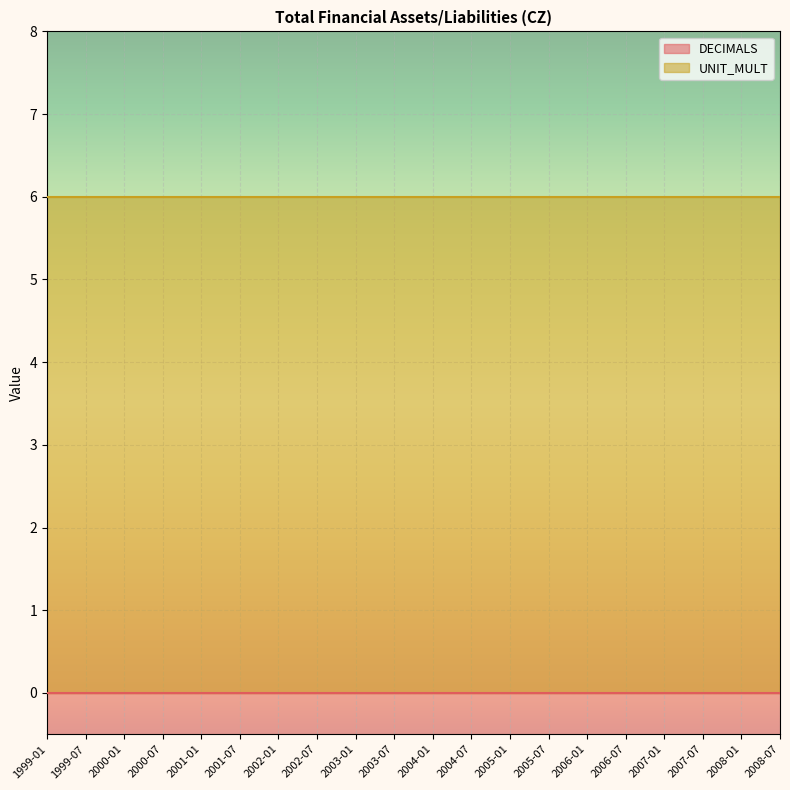

True or false: UNIT_MULT has a value of 4 at 2002-01.

False